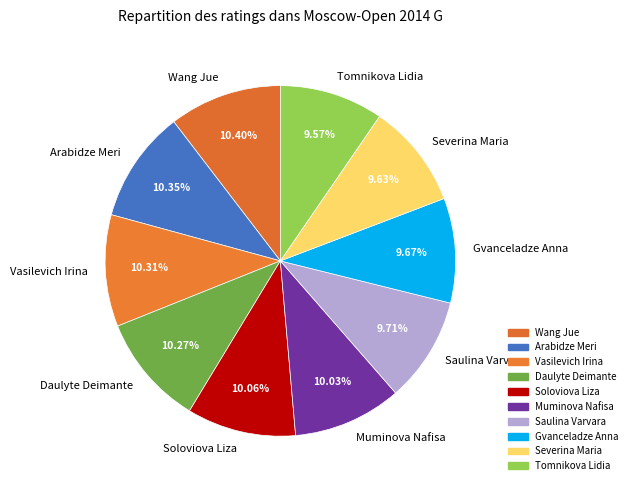

Does Wang Jue account for over 50% of the chart?

No